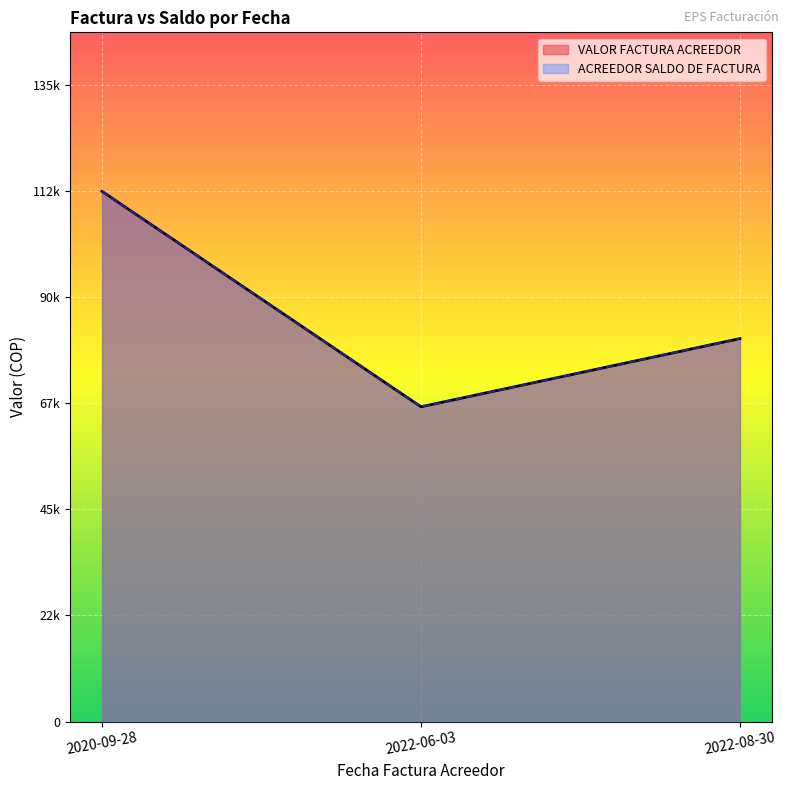

How many lines are shown in the chart?

2